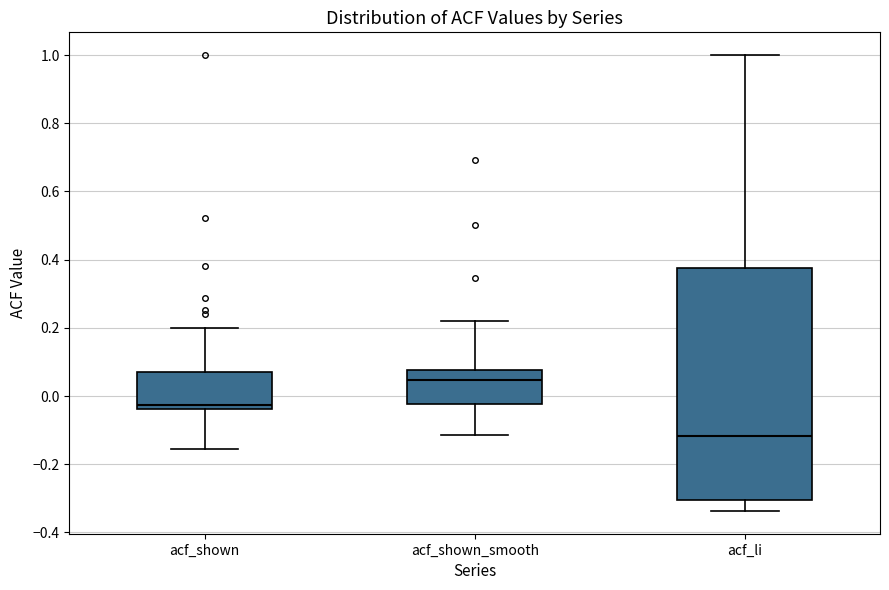

Which box is the tallest, from its lower edge to its upper edge?

acf_li